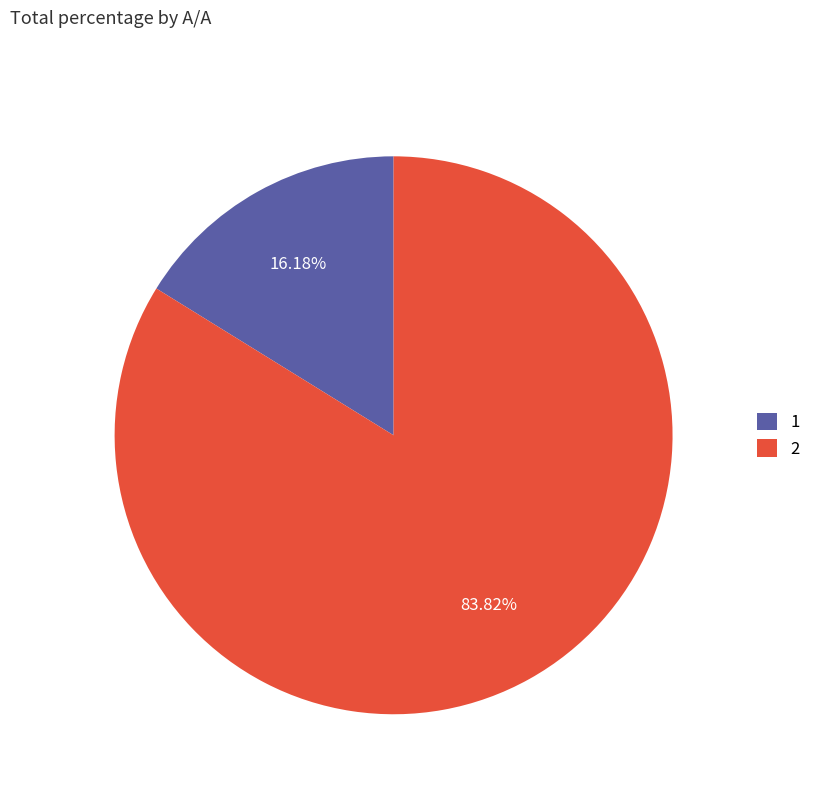

How many slices are in this pie chart?

2